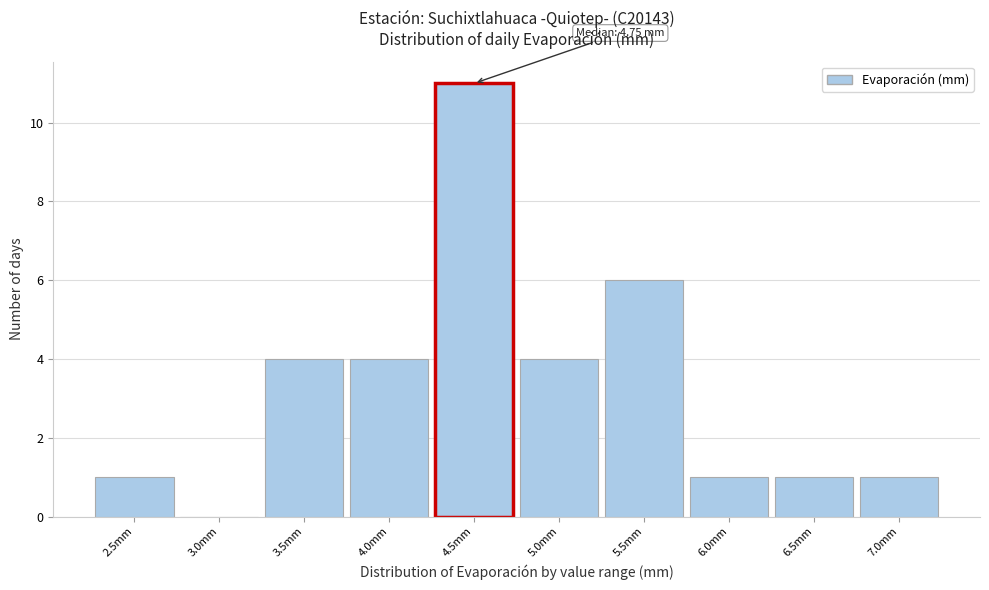

Reading left to right, what are all the values shown in this chart?

2.5mm=1	3.0mm=0	3.5mm=4	4.0mm=4	4.5mm=11	5.0mm=4	5.5mm=6	6.0mm=1	6.5mm=1	7.0mm=1